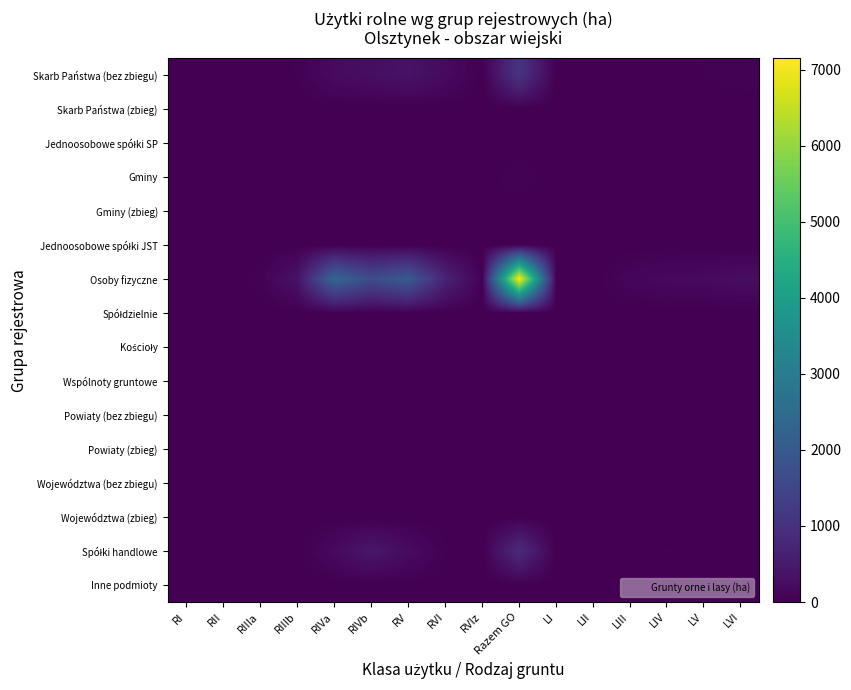

Which series has the largest range (max minus min)?

Osoby fizyczne